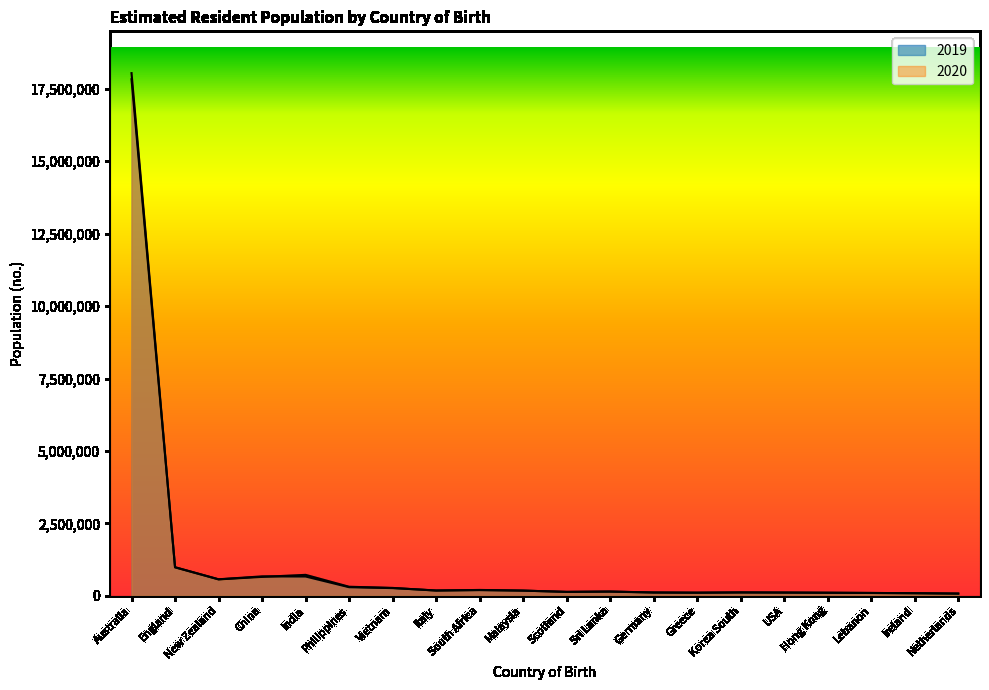

What is the total value across all series at Australia?

35875230